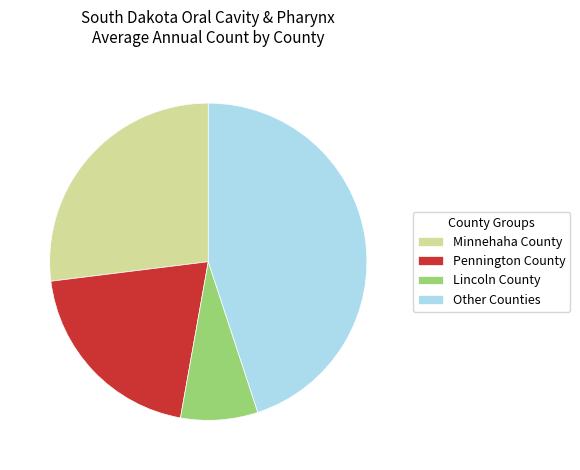

Is Lincoln County the majority of the pie?

No